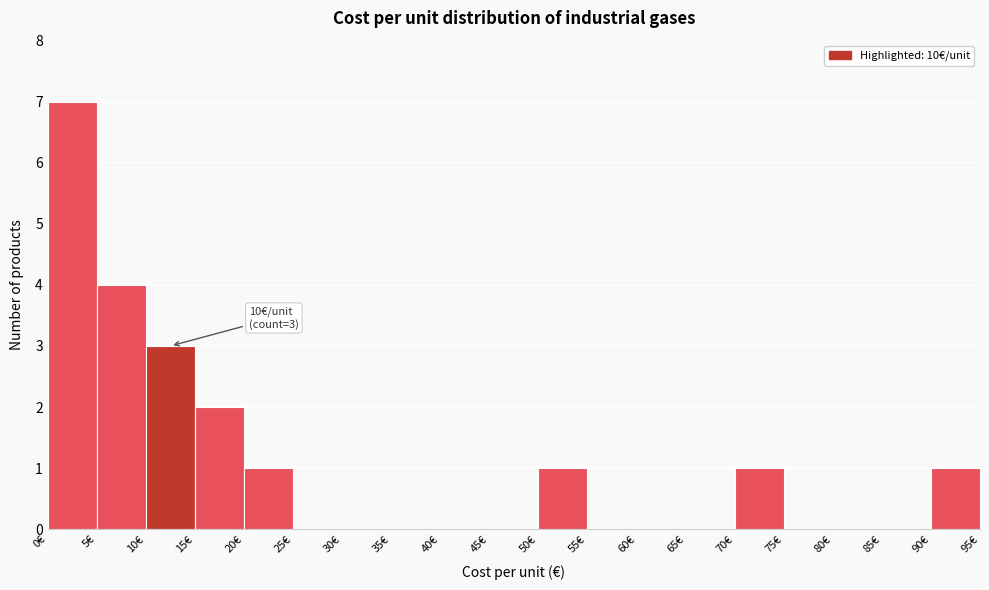

Over which range of the x-axis is the bar tallest?

0 to 5